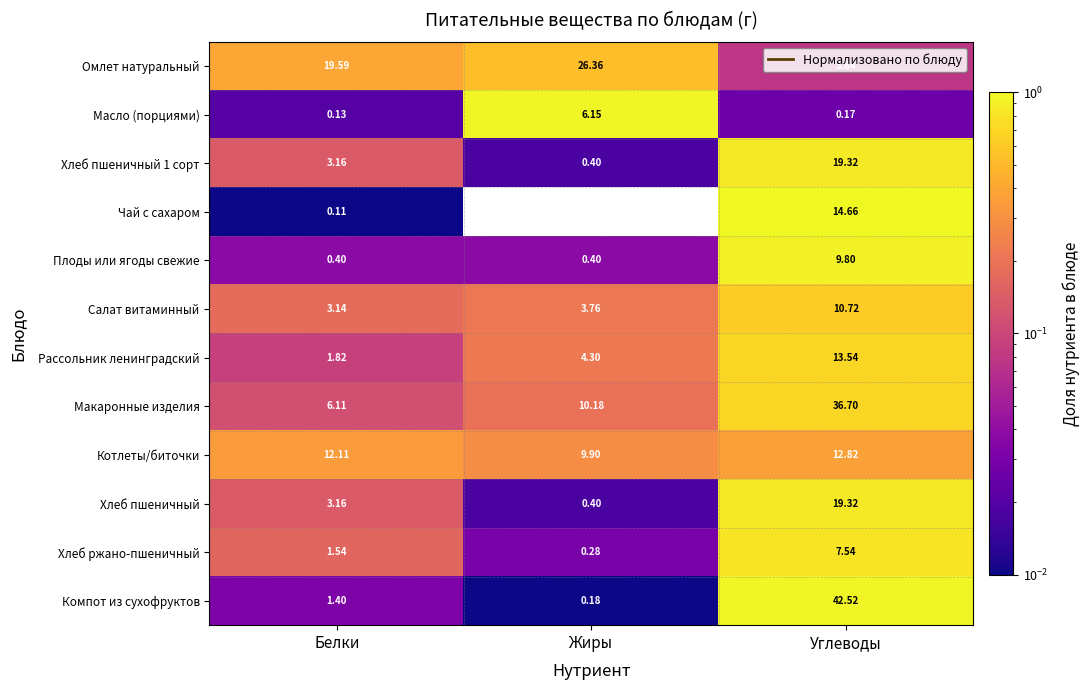

Which series changed the most between Белки and Жиры?

Омлет натуральный